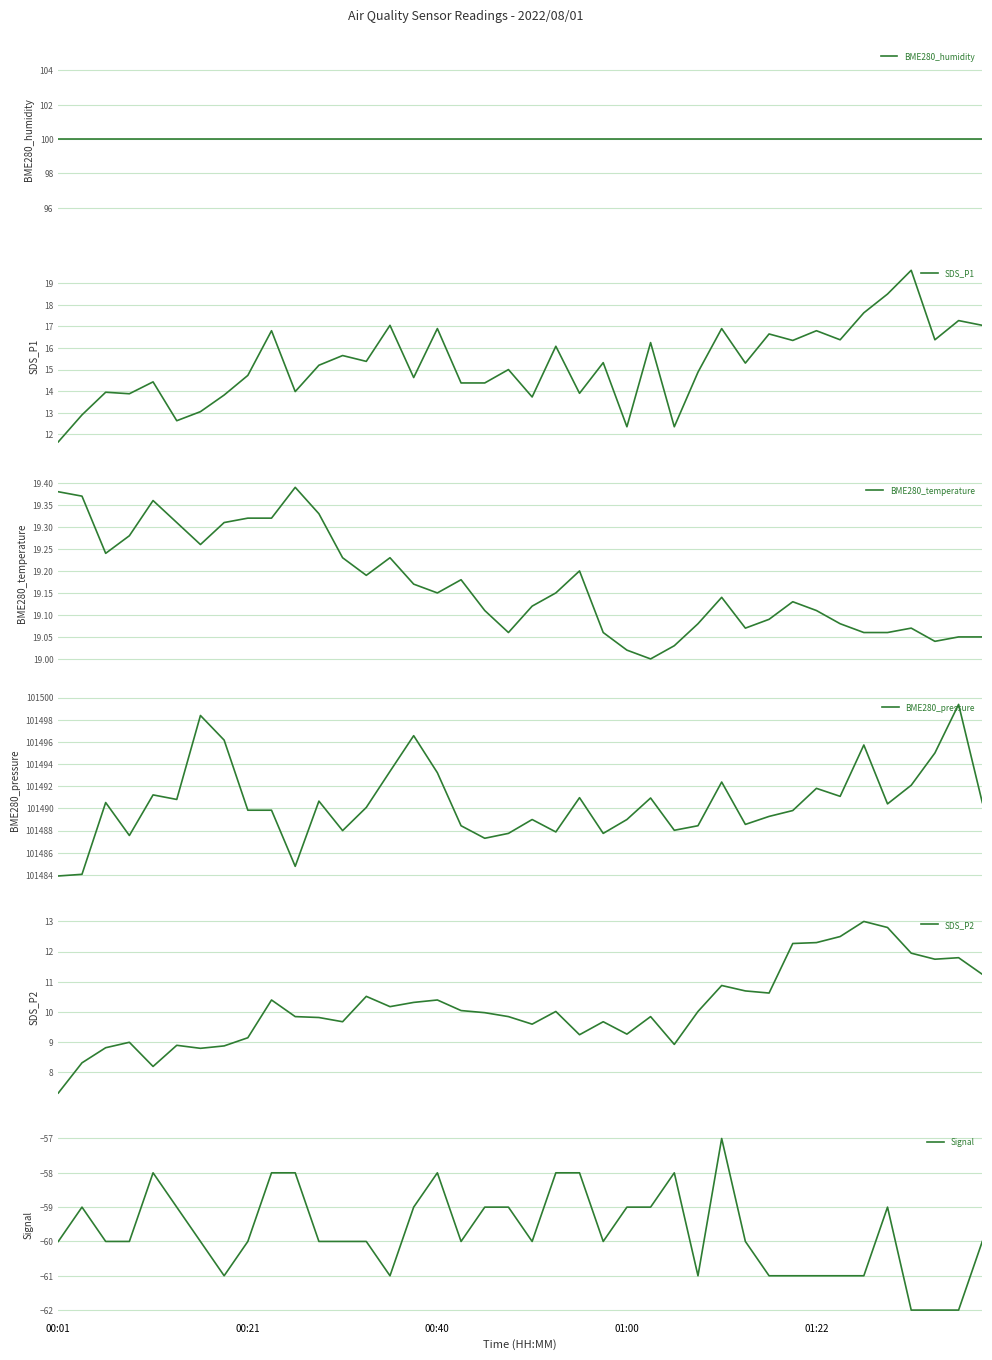

How many data points does each series have?

40